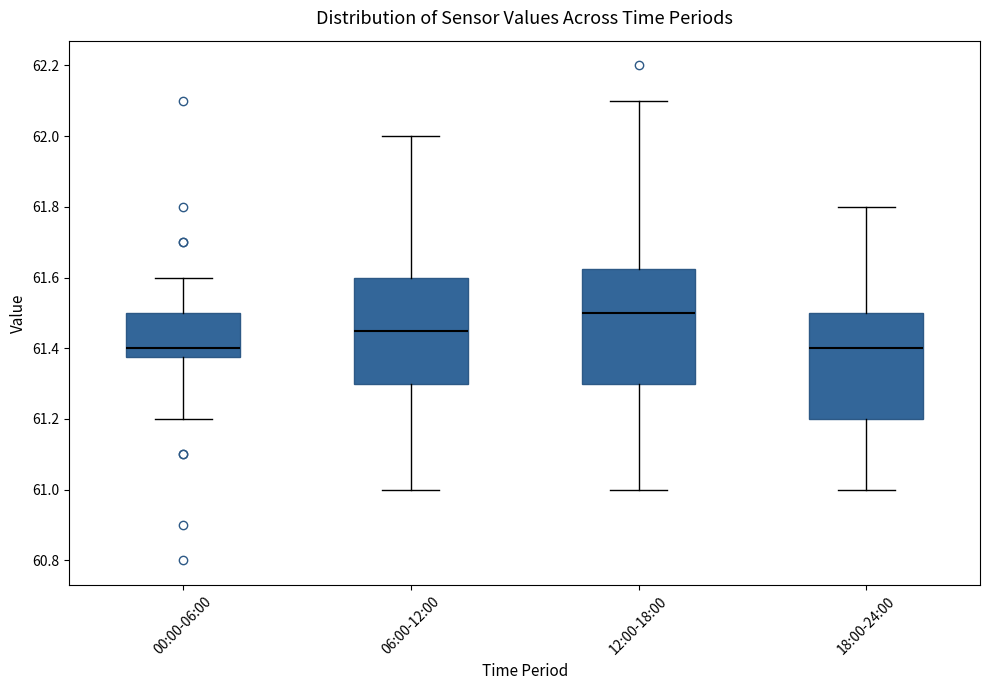

Where does the lower whisker of the box for 06:00-12:00 end on the y-axis? The values are not printed on the chart, so give them approximately, as read against the axis.

61.00